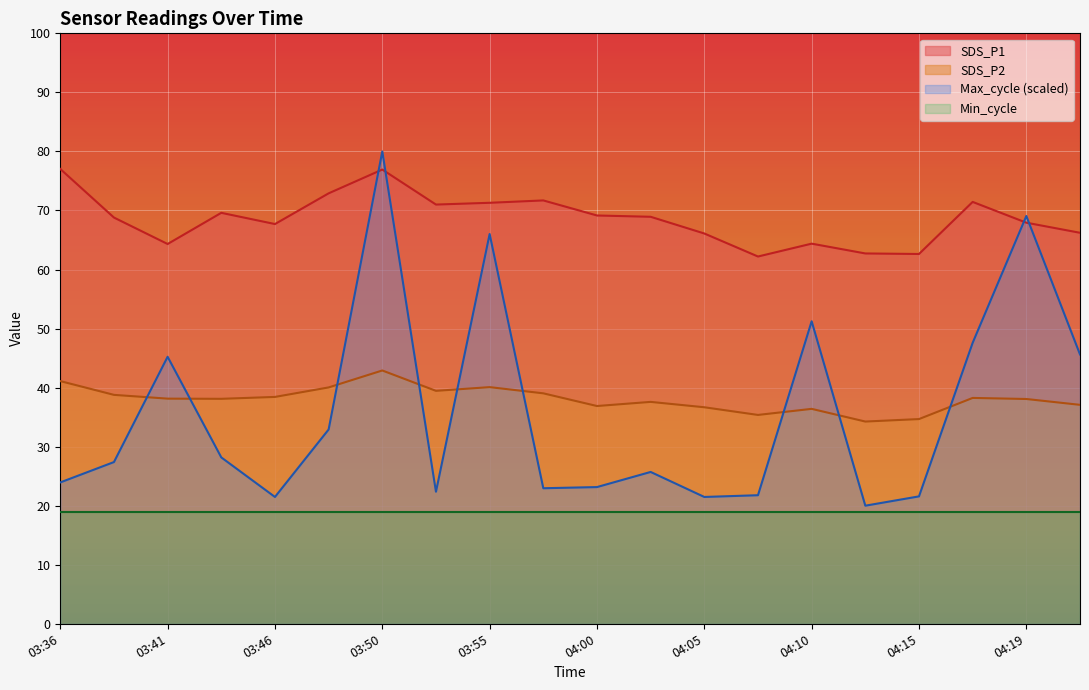

At which category is the sum across all series the highest?

03:50